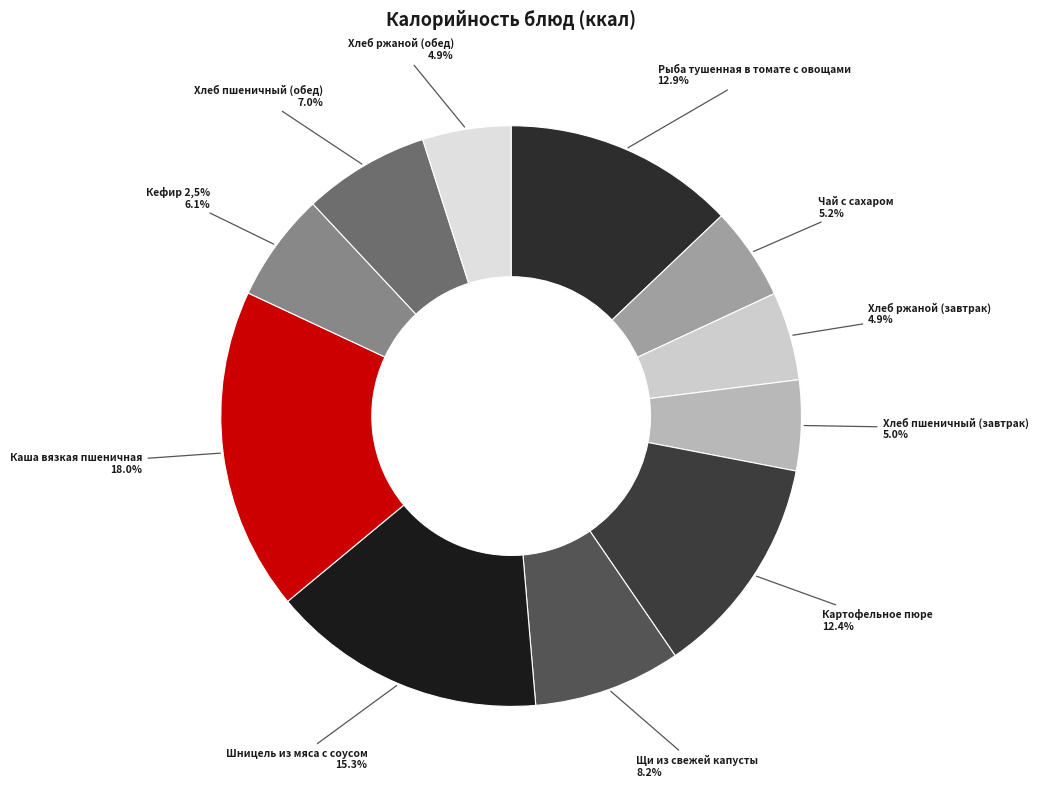

To the nearest percent, what percentage of the pie is Хлеб пшеничный (обед)?

7%